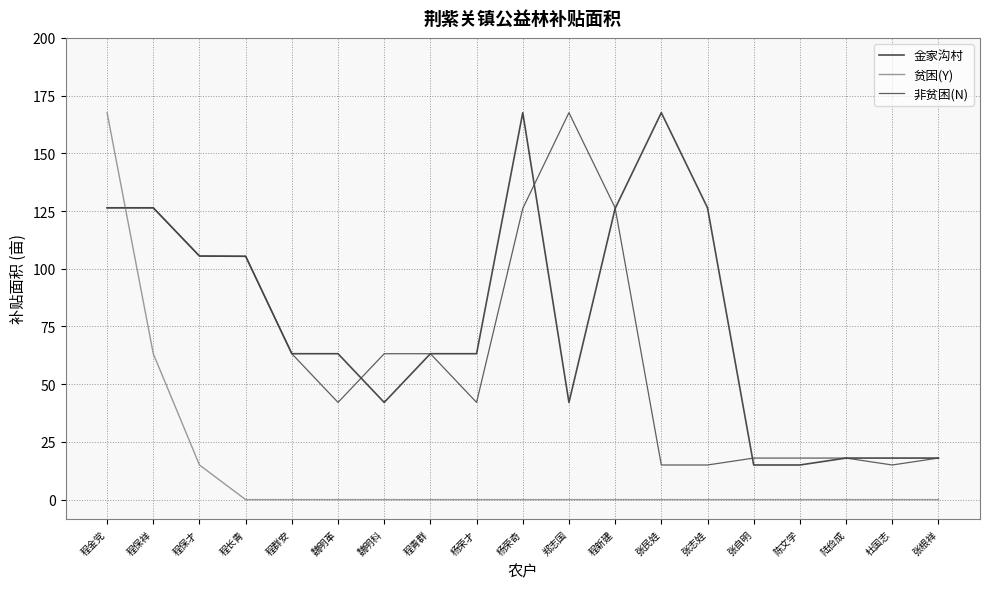

What position from the left is 张民娃?

13